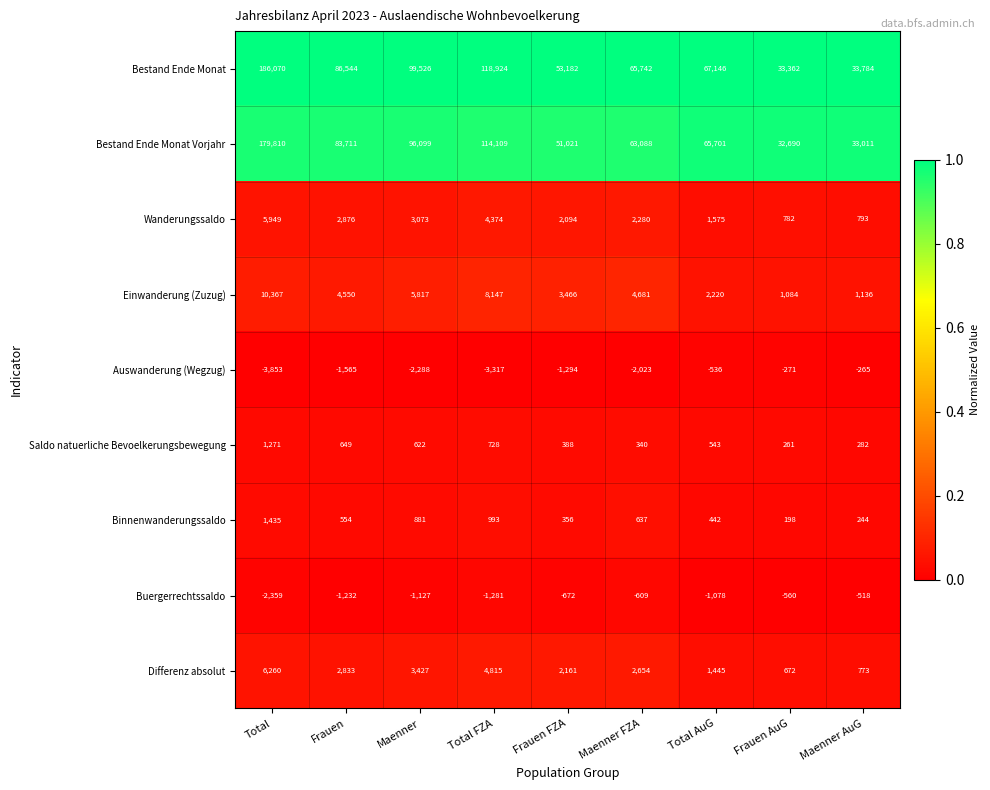

At how many categories does at least one series exceed 0?

9